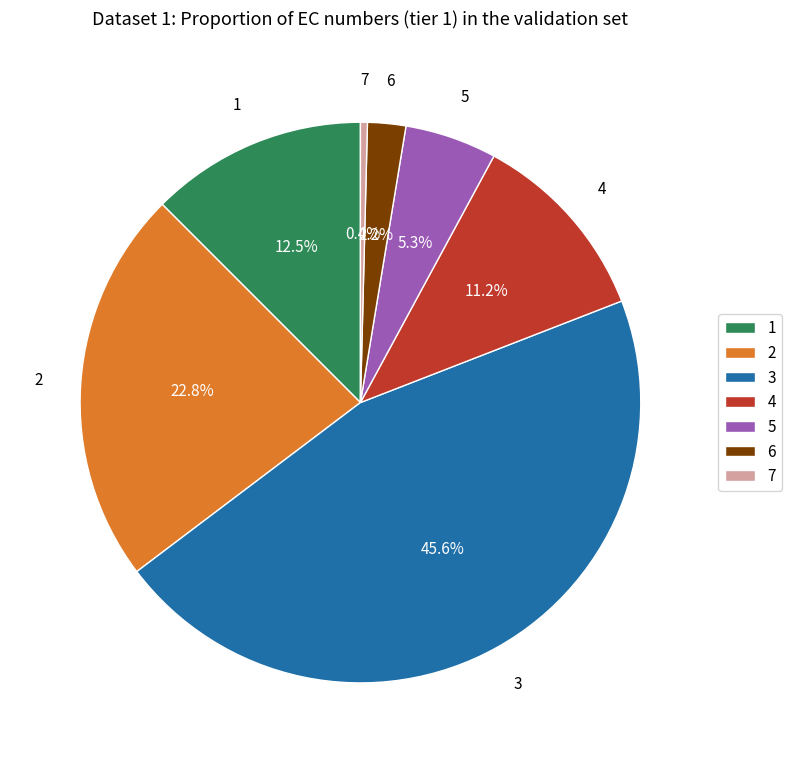

What is the largest slice in the pie chart?

3